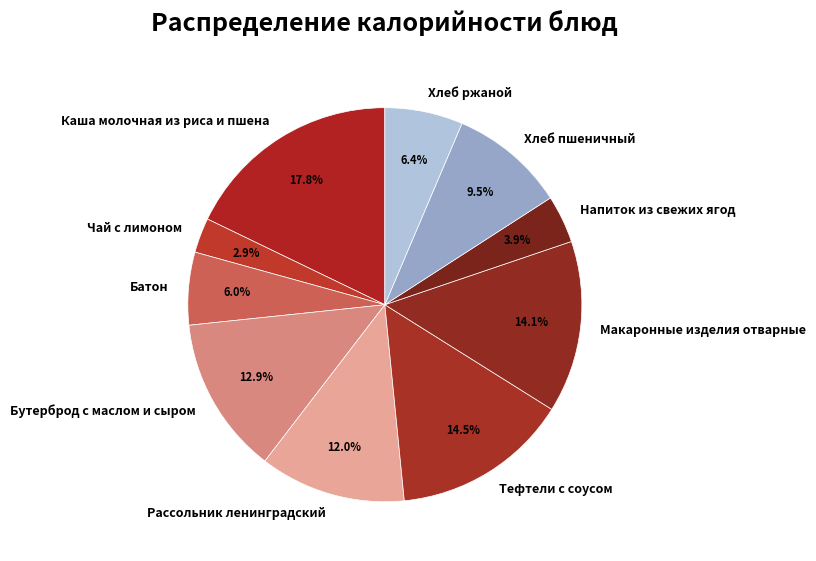

The Бутерброд с маслом и сыром slice represents 1% of the pie. True or false?

False